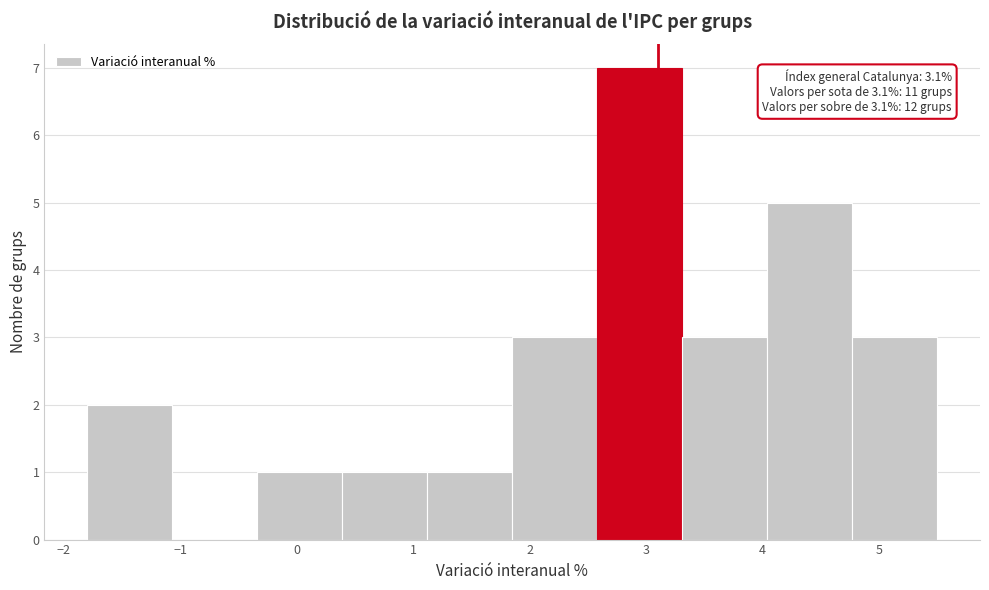

Over which range of the x-axis is the bar tallest?

2.58 to 3.31